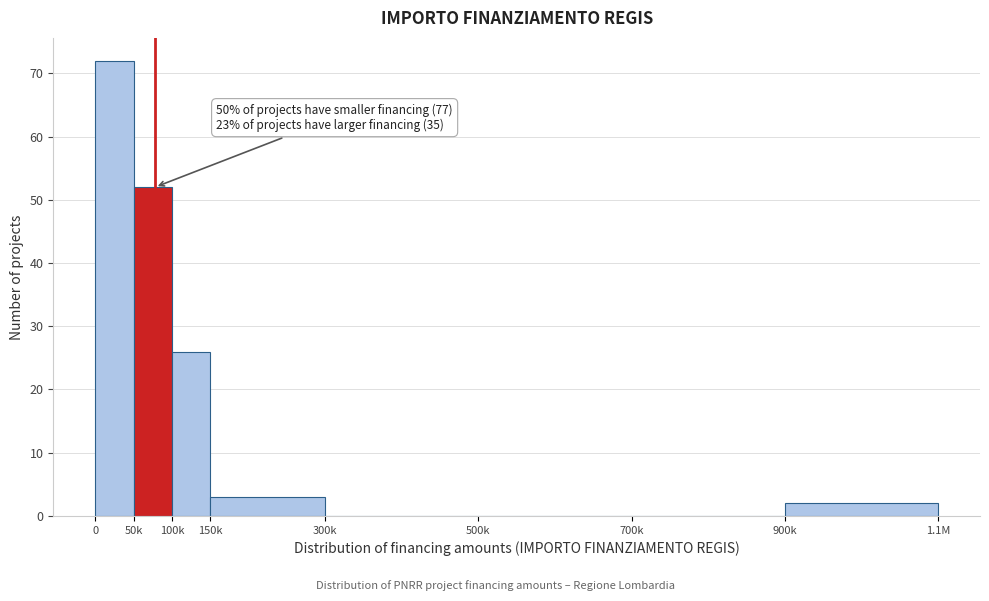

Reading left to right, what are all the values shown in this chart?

0=72	50k=52	100k=26	150k=3	300k=0	500k=0	700k=0	900k=2